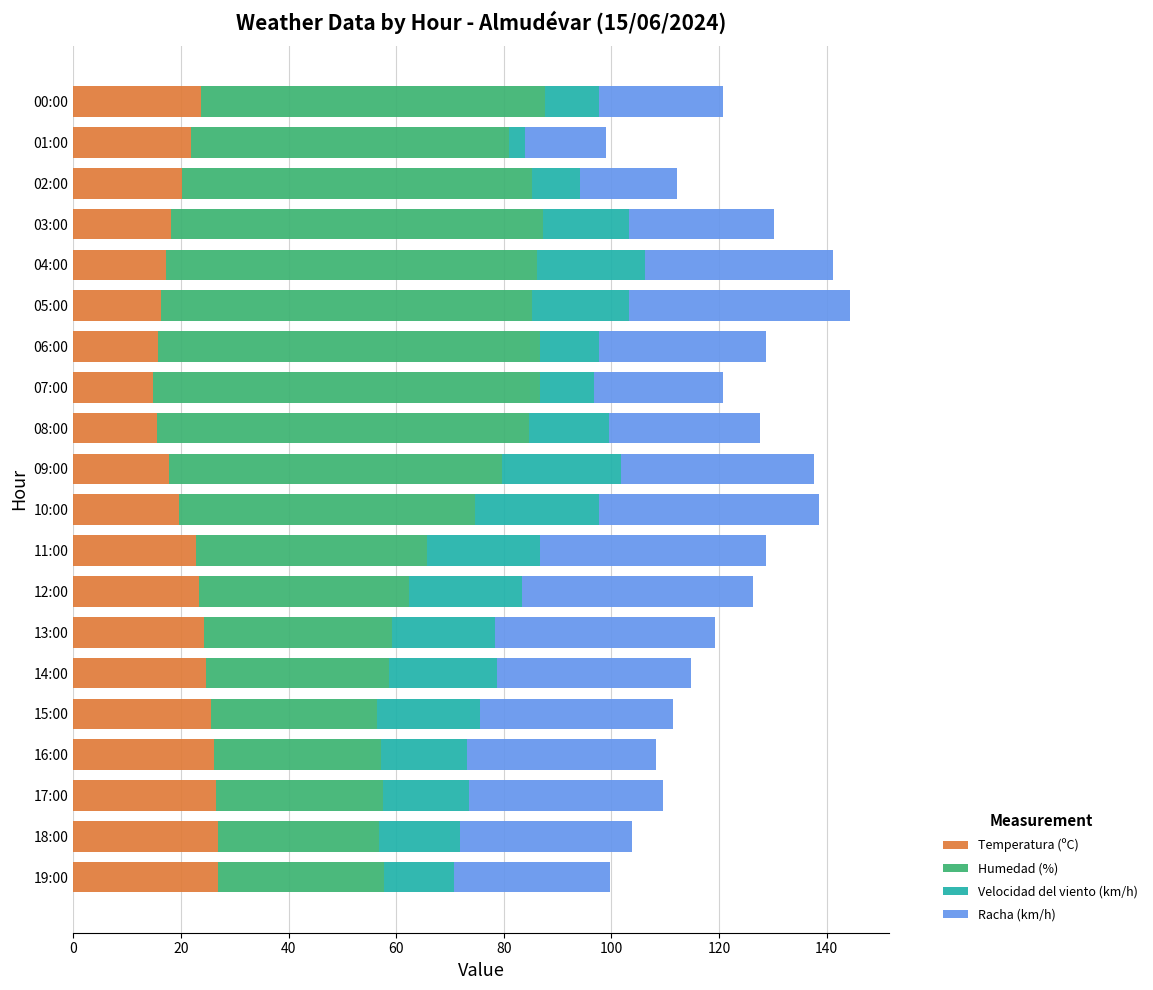

What is the average value of the Temperatura (ºC) series?

21.4